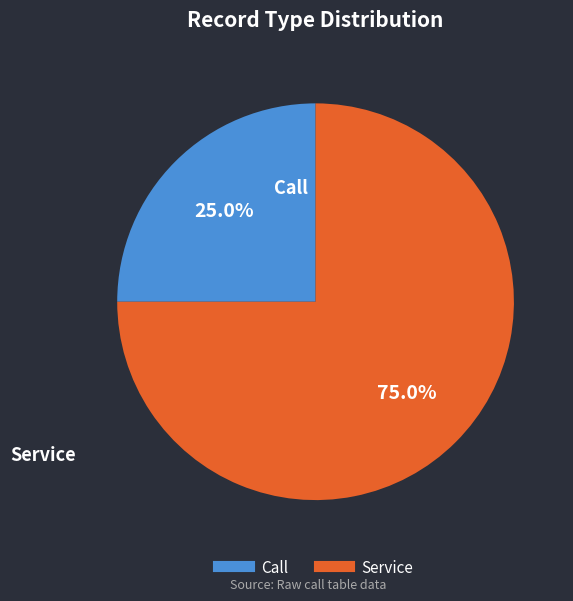

How many slices are in this pie chart?

2